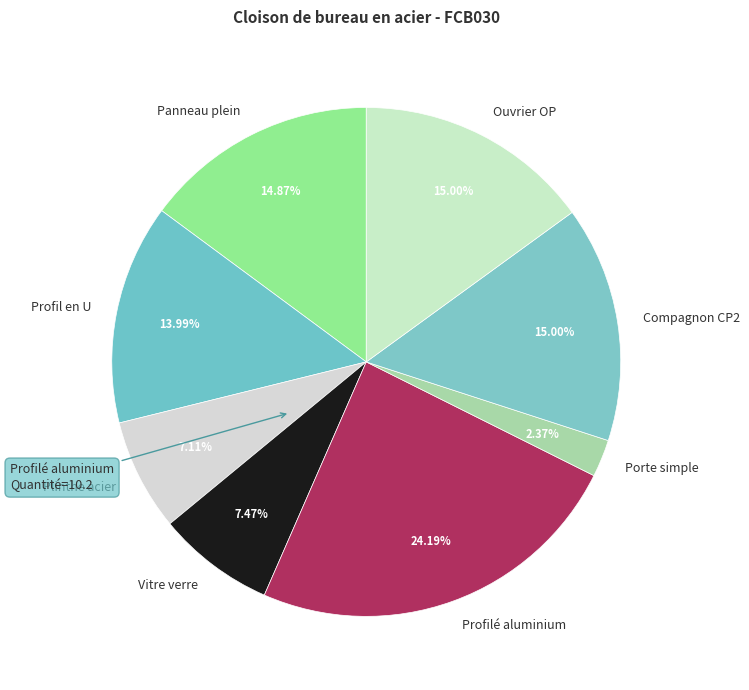

To the nearest percent, what portion does Porte simple represent?

2%